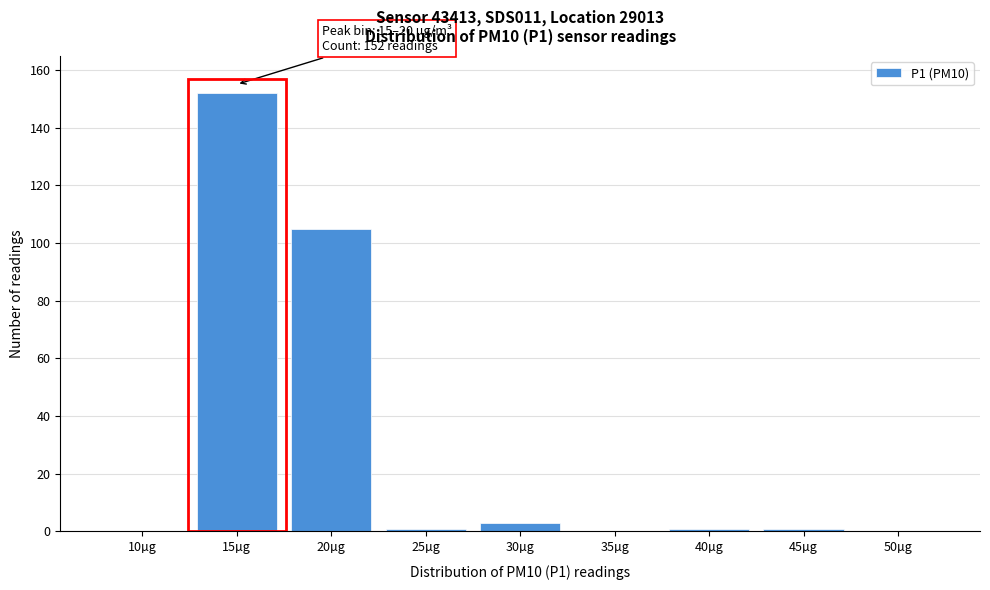

Reading right to left, extract all data points from this chart.

50µg=0	45µg=1	40µg=1	35µg=0	30µg=3	25µg=1	20µg=105	15µg=152	10µg=0